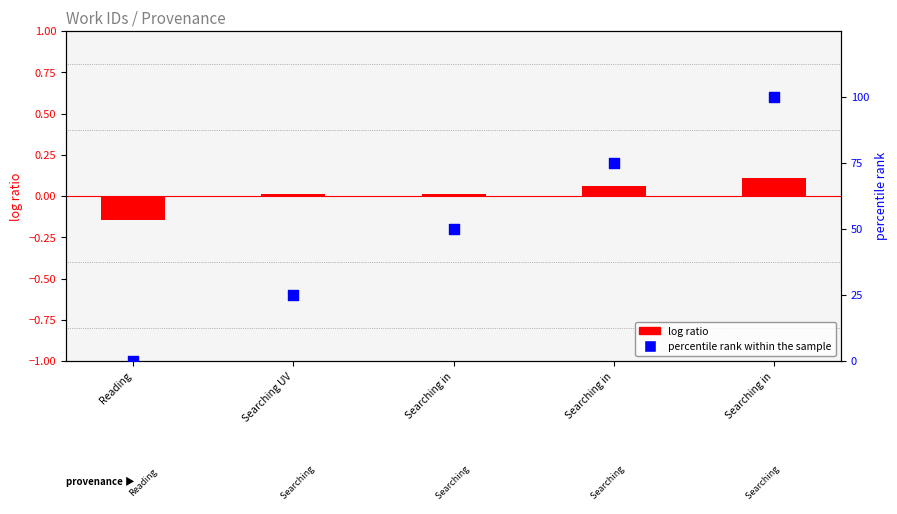

Which series contains the lowest Y value?

log ratio